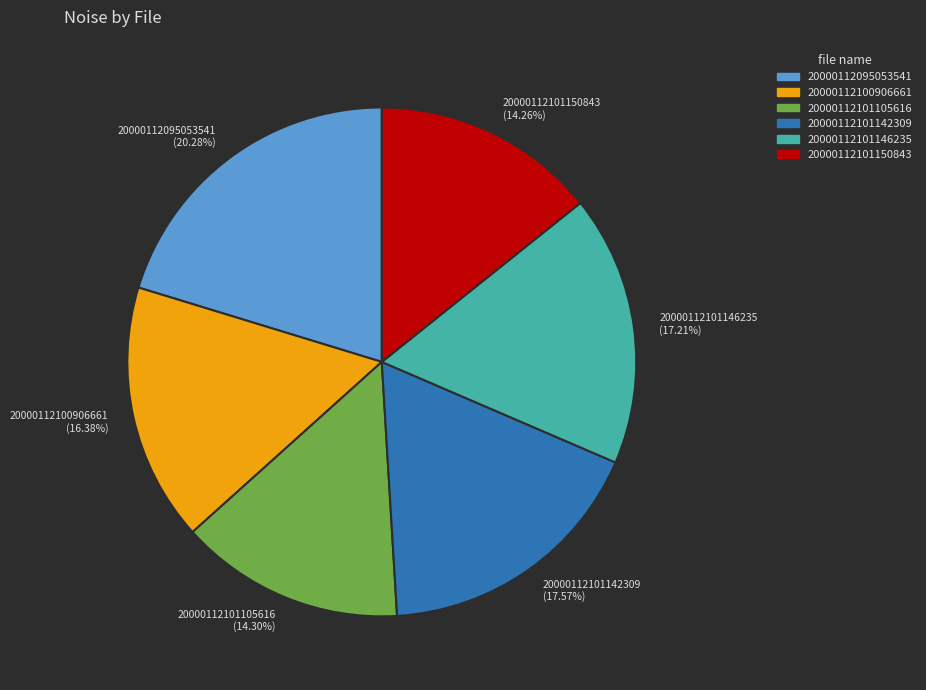

Does 20000112101146235 account for over 50% of the chart?

No